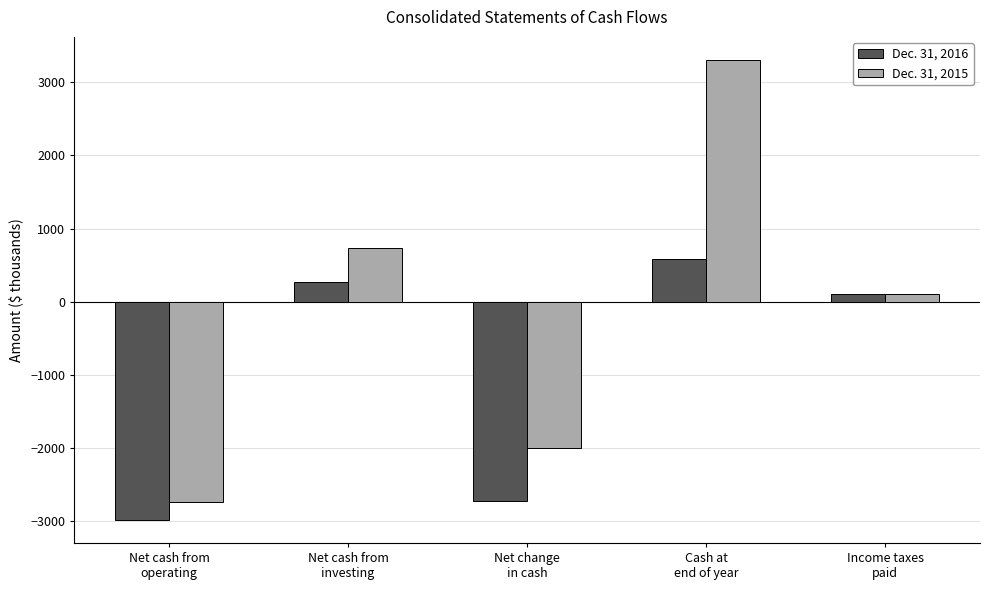

How many values in Dec. 31, 2015 are below zero?

2